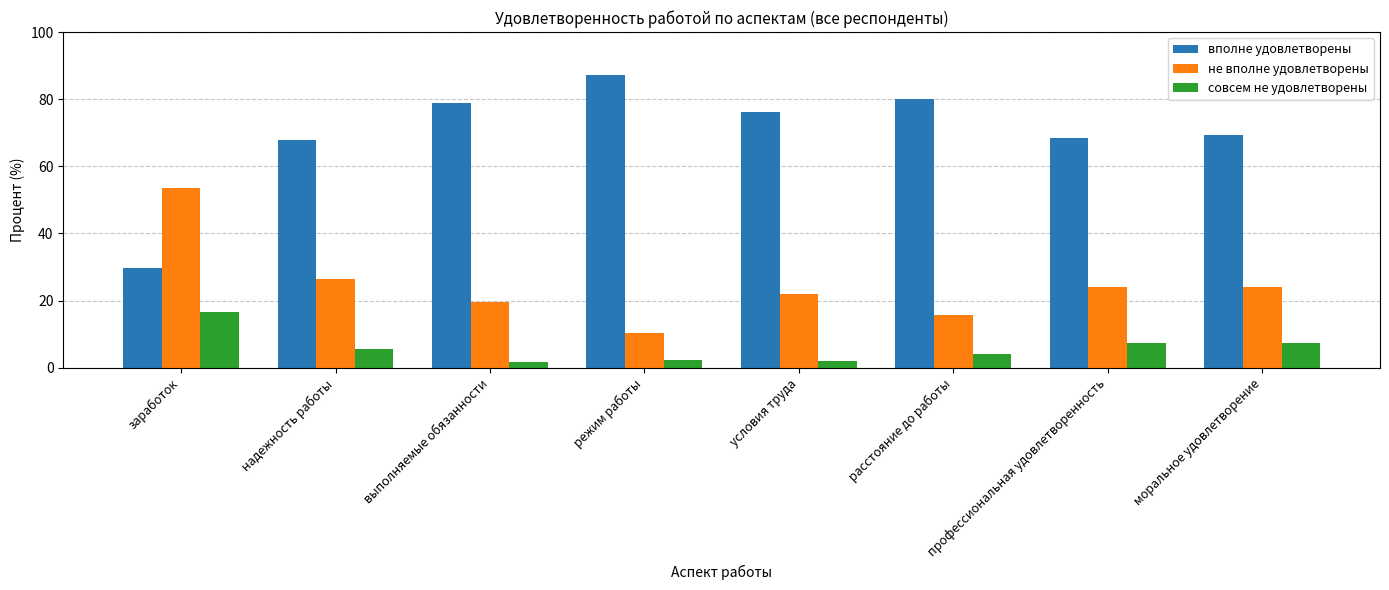

Where does the вполне удовлетворены series first go above 76?

выполняемые обязанности